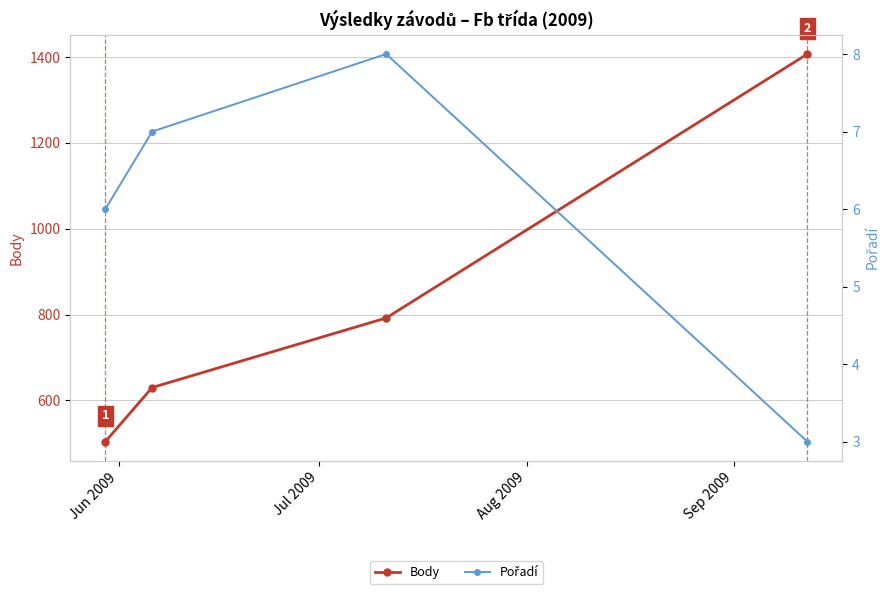

Is this an area chart (filled region under the line)?

No